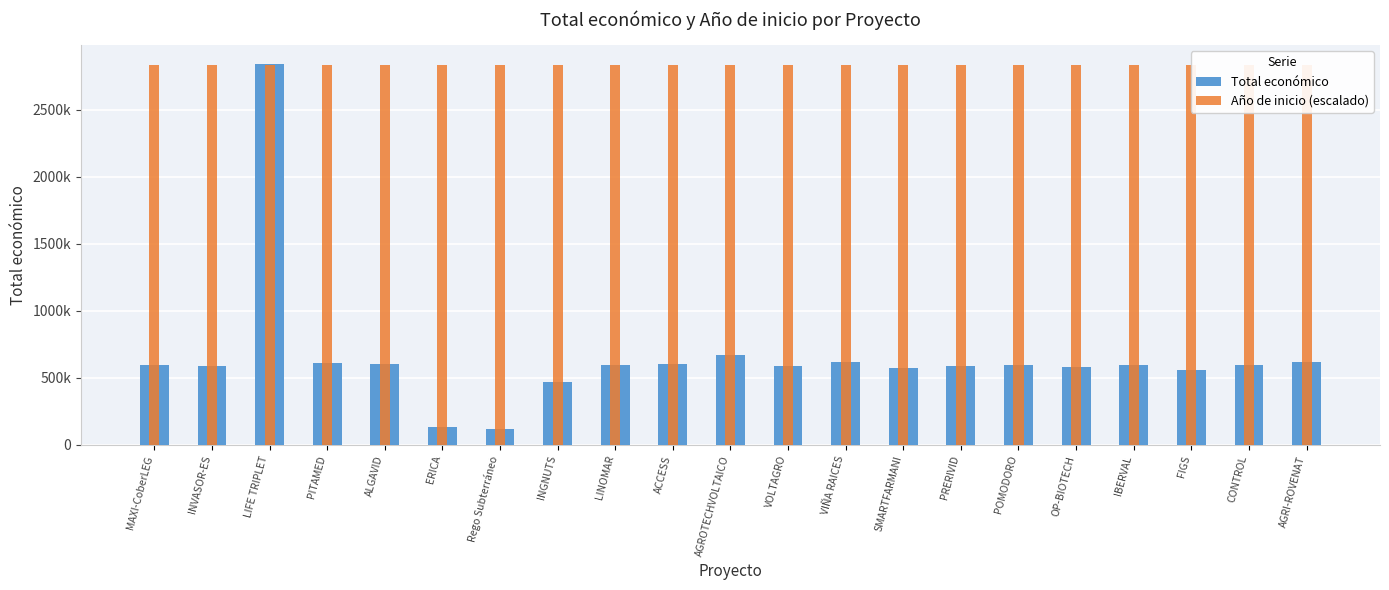

Is it true that Año de inicio (escalado) equals 2836865.8 at AGROTECHVOLTAICO?

True